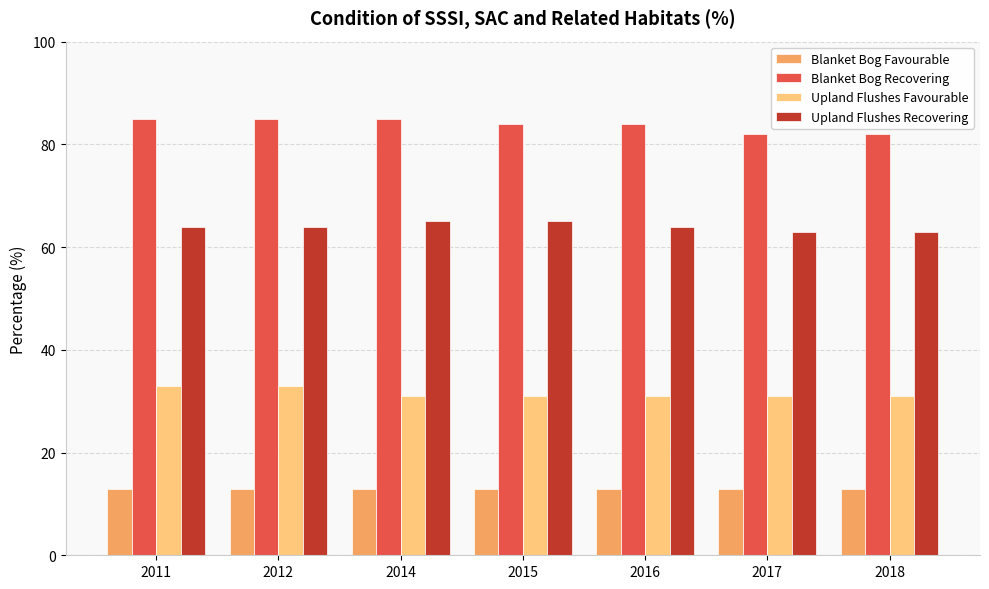

What is the greatest value displayed?

85